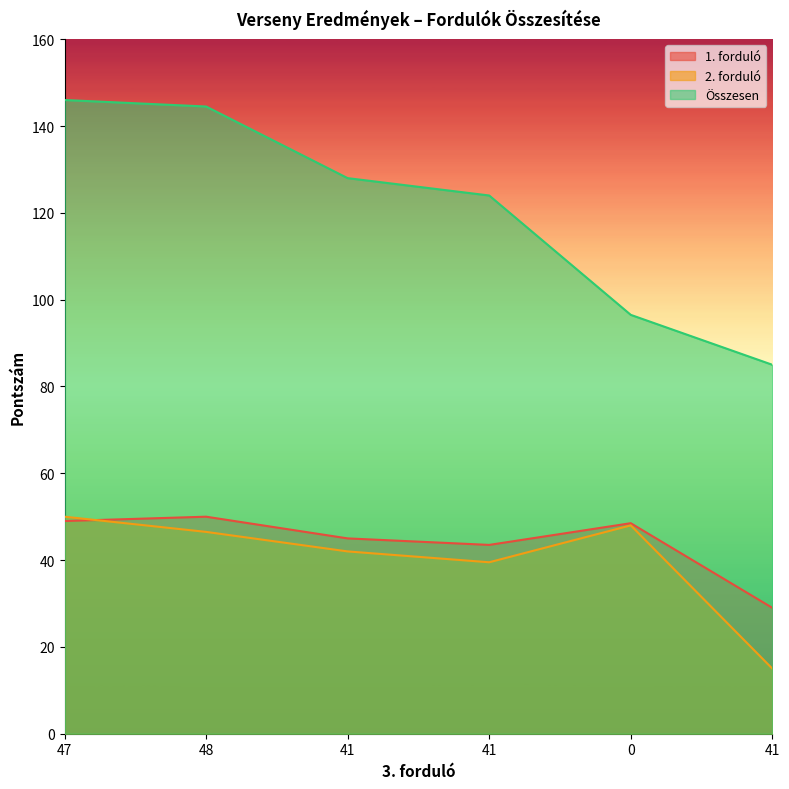

At which category does 2. forduló reach its first local valley?

41